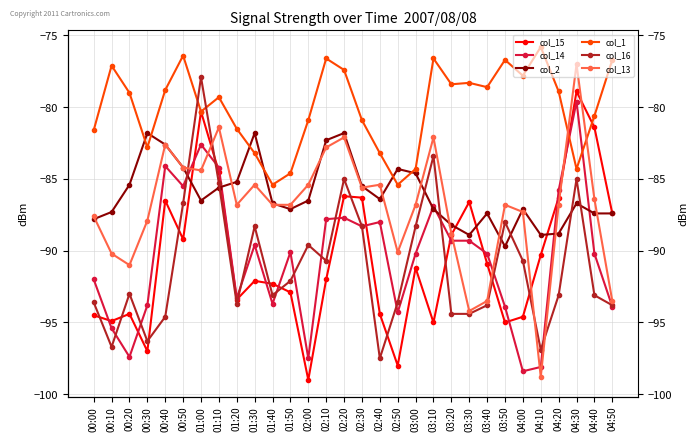

What are all the series names shown in the legend?

col_15, col_14, col_2, col_1, col_16, col_13